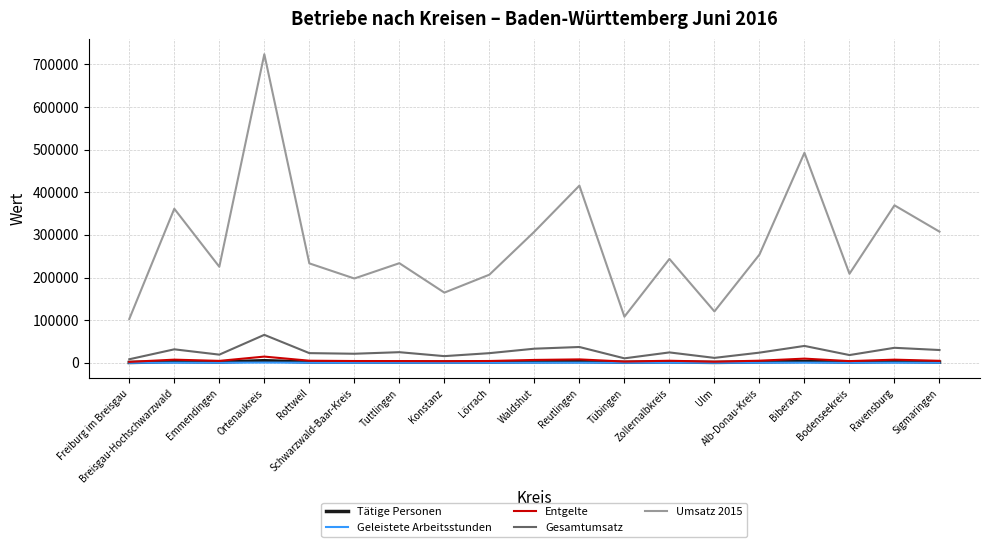

True or false: Umsatz 2015 has a value of 102785 at Freiburg im Breisgau.

True